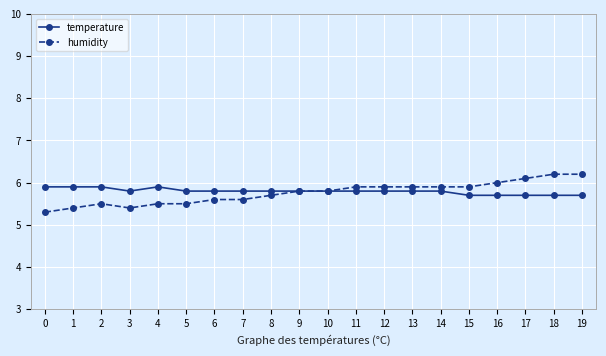

What are all the series names shown in the legend?

temperature, humidity